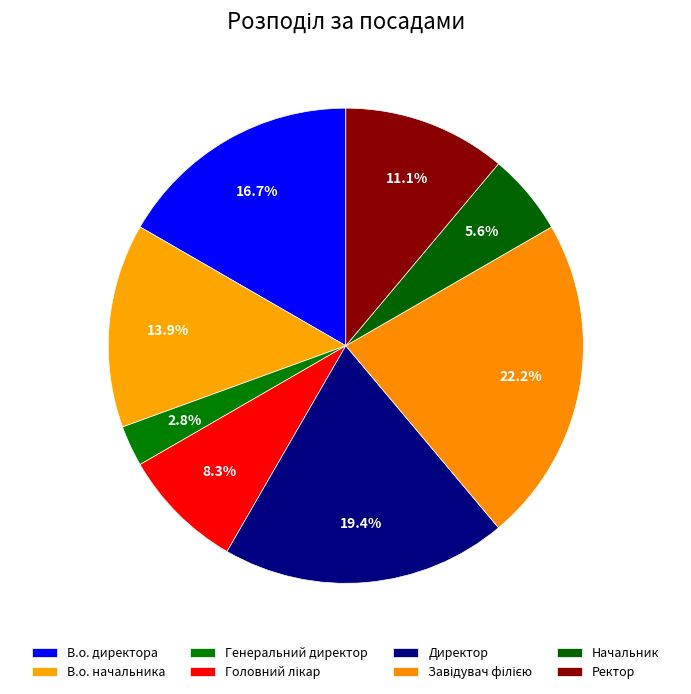

Which slice is the largest?

Завідувач філією